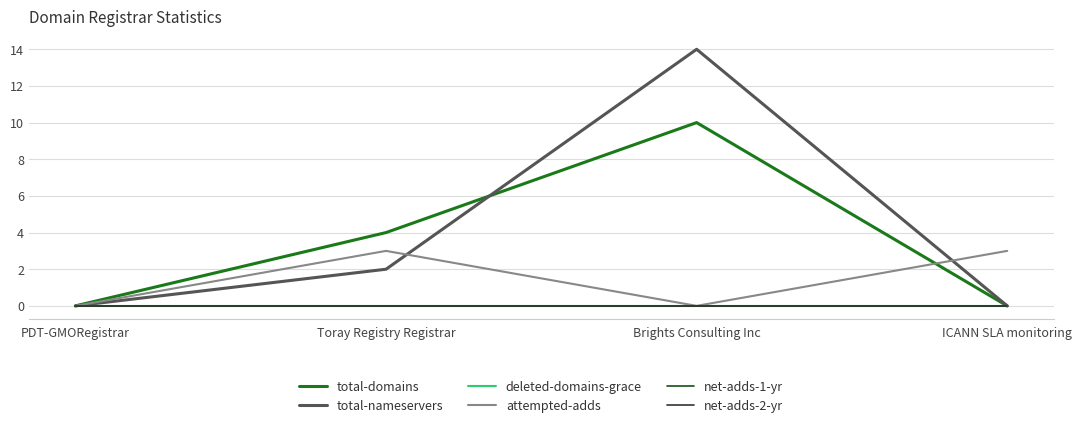

How many lines are shown in the chart?

6